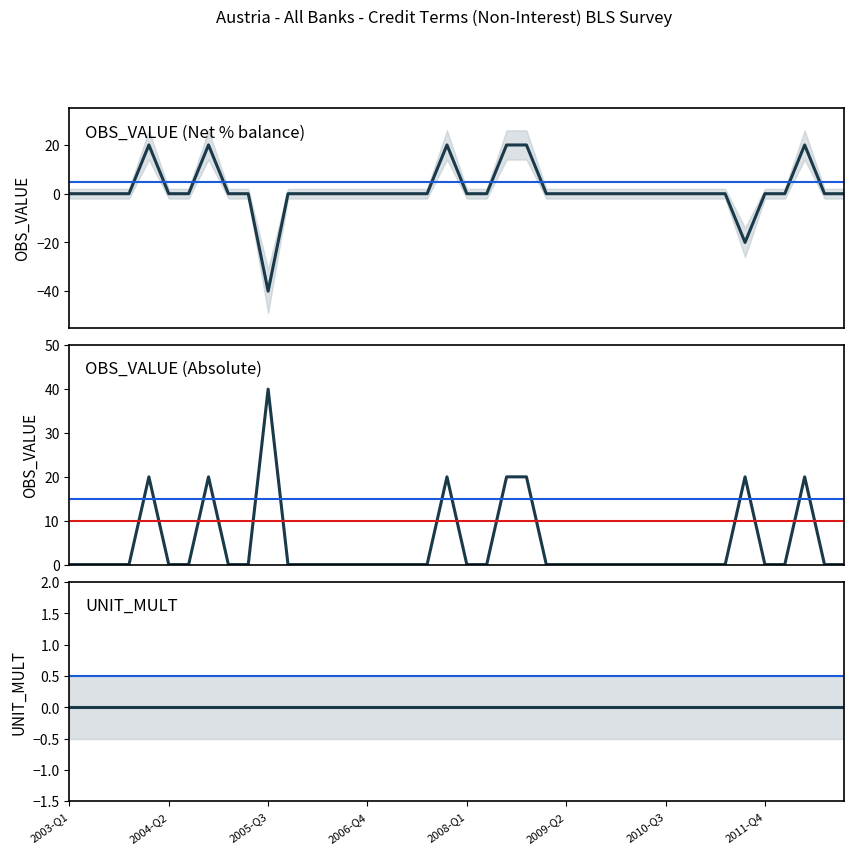

What are all the series names shown in the legend?

OBS_VALUE, OBS_VALUE (abs), UNIT_MULT